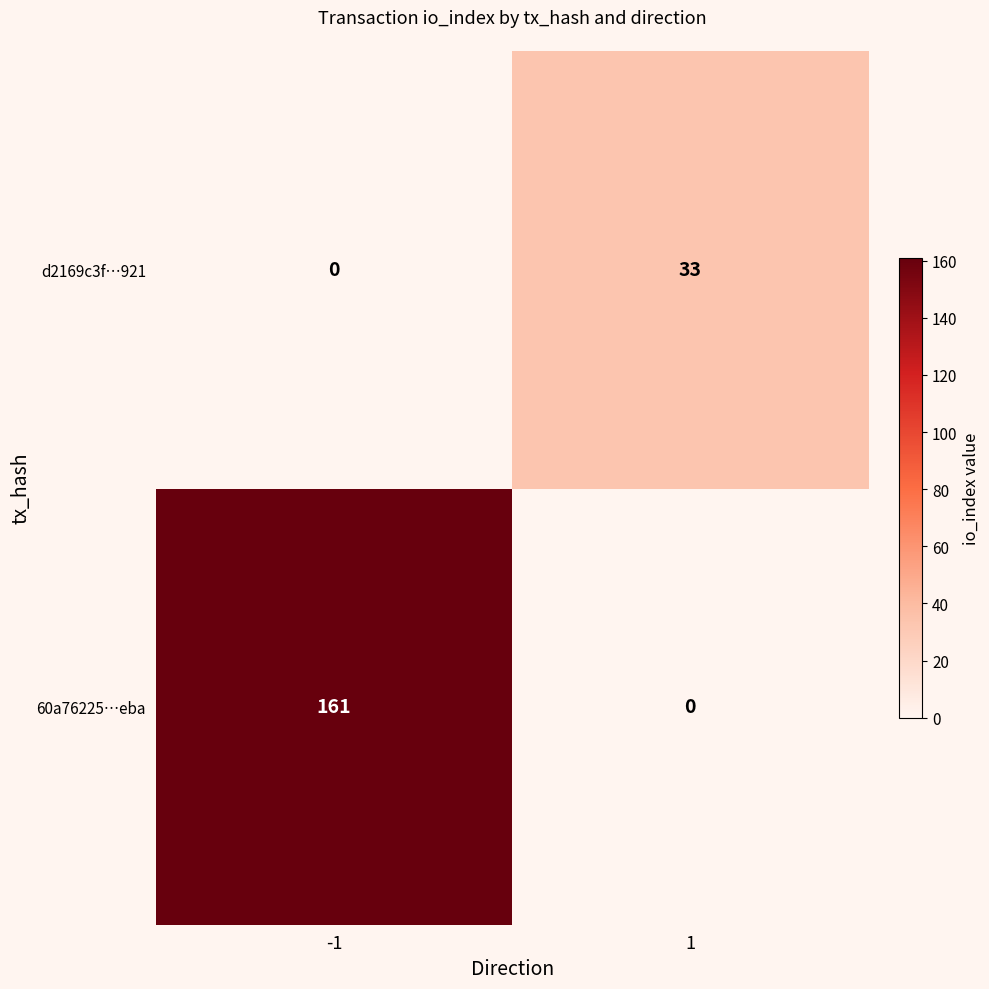

At how many categories does at least one series exceed 59?

1